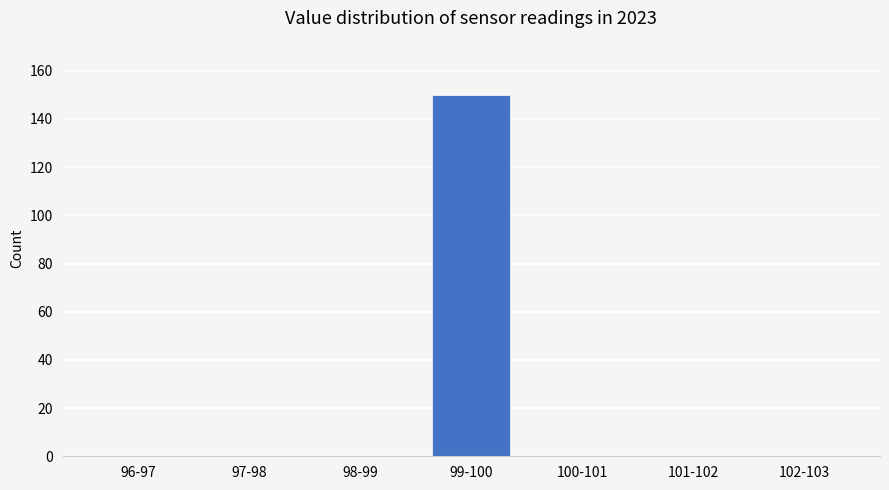

Reading left to right, what are all the values shown in this chart?

96-97=0	97-98=0	98-99=0	99-100=150	100-101=0	101-102=0	102-103=0